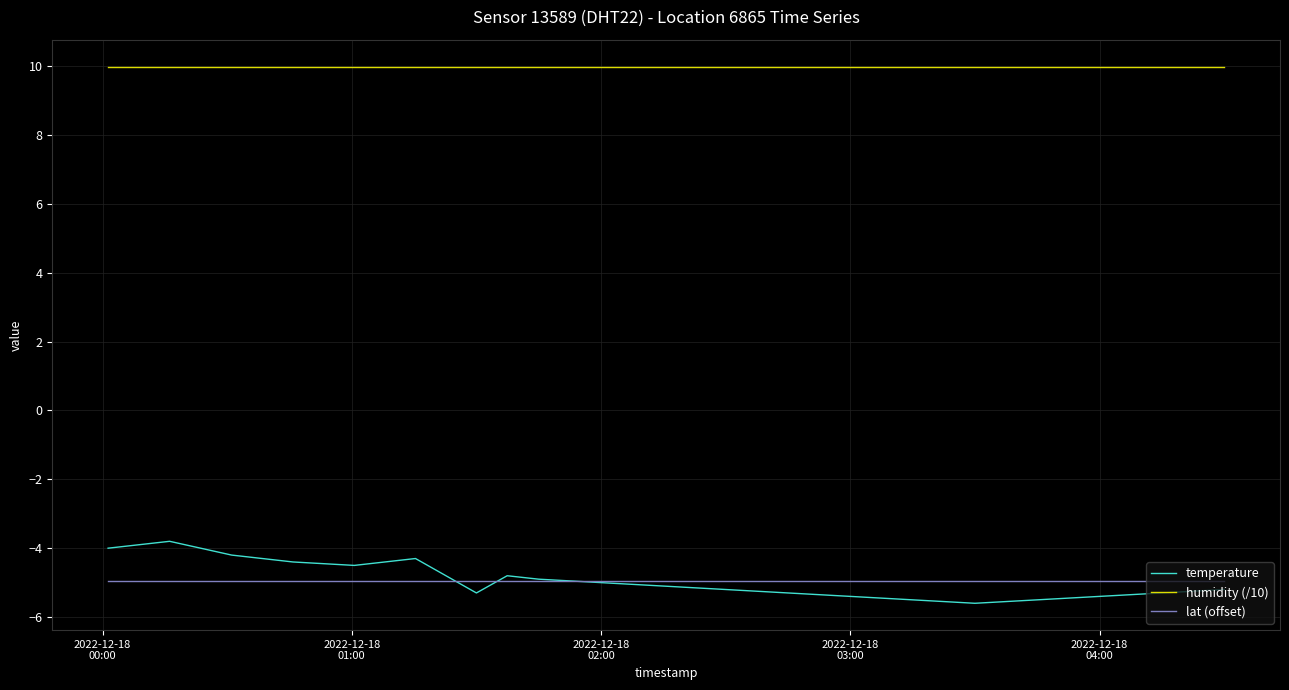

How many categories are shown in the chart?

20